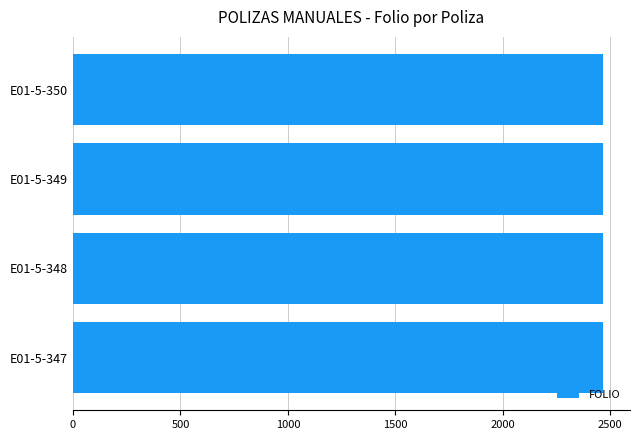

How many categories are shown in the chart?

4